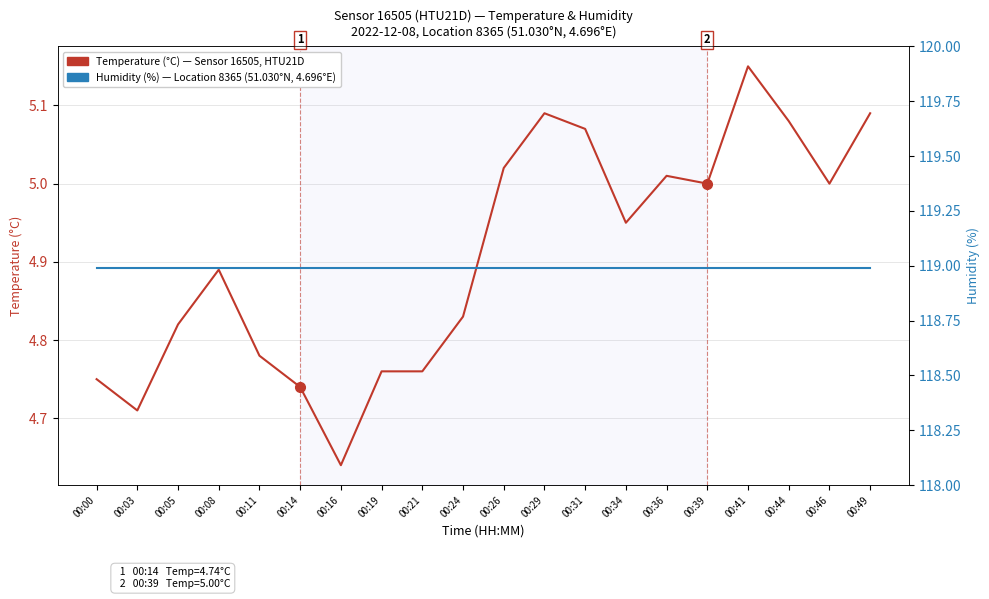

What is the approximate value of Temperature (°C) at 00:21?

4.8